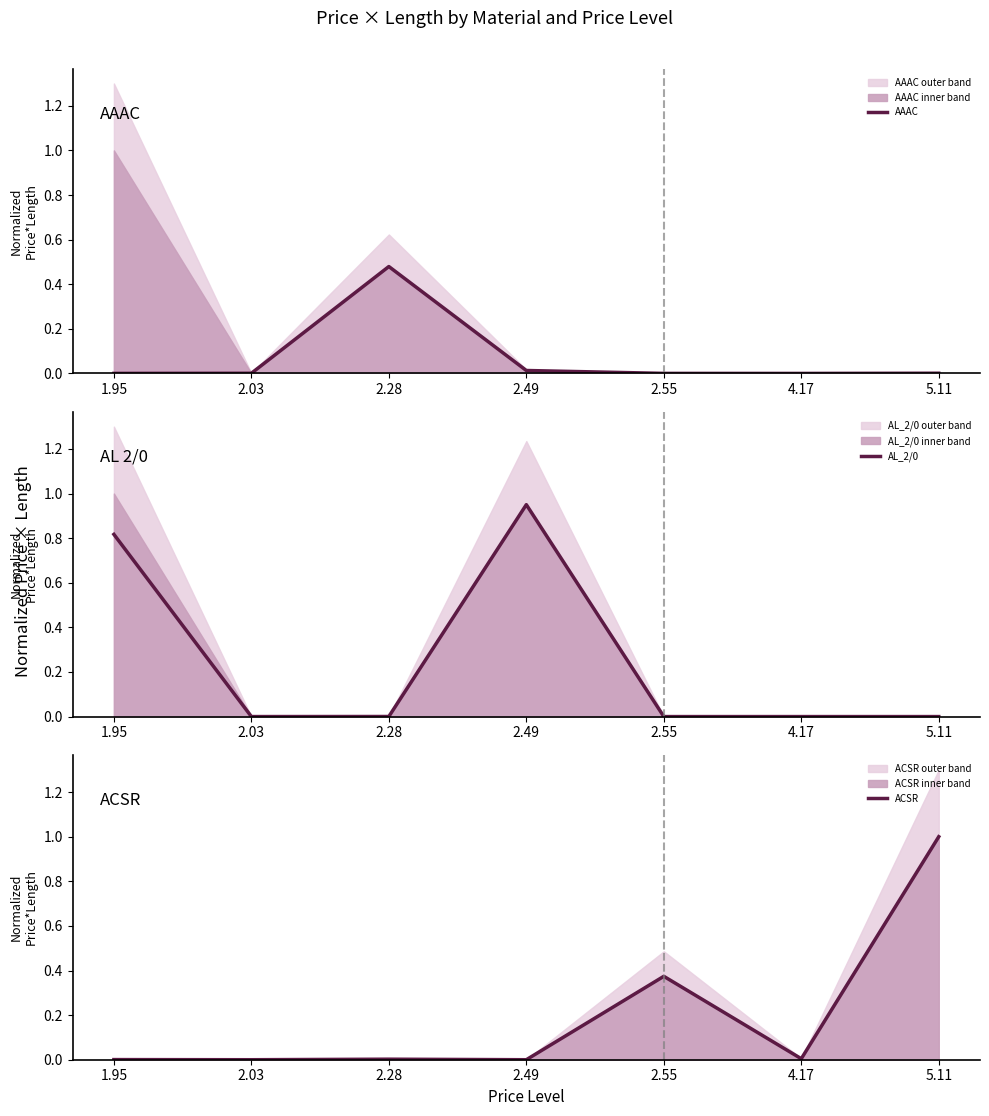

Between 1.95 and 2.28, which series saw the biggest shift?

AL_2/0